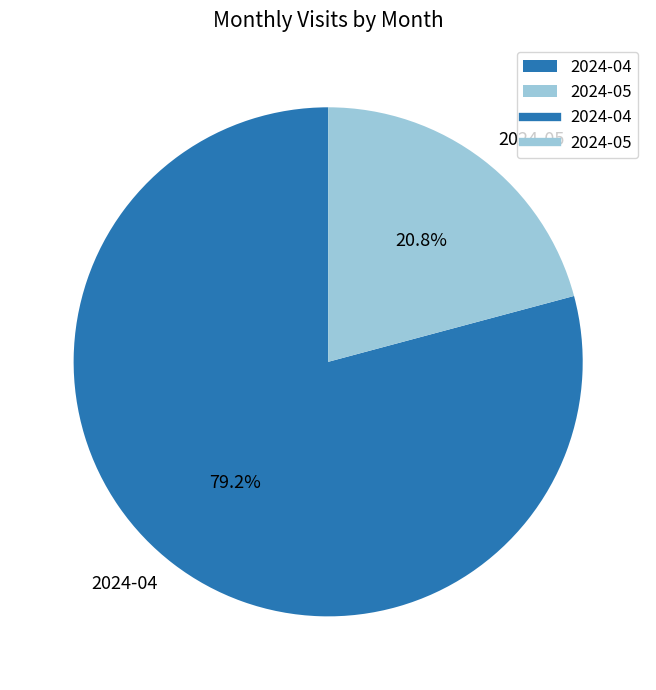

How many segments does this pie chart have?

2